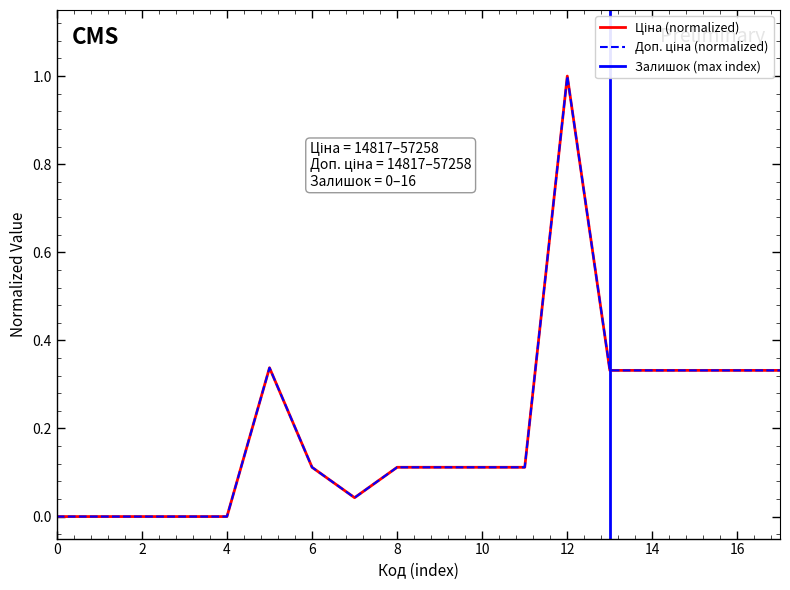

What is the difference between the second highest and minimum values in the Доп. ціна series?

0.3